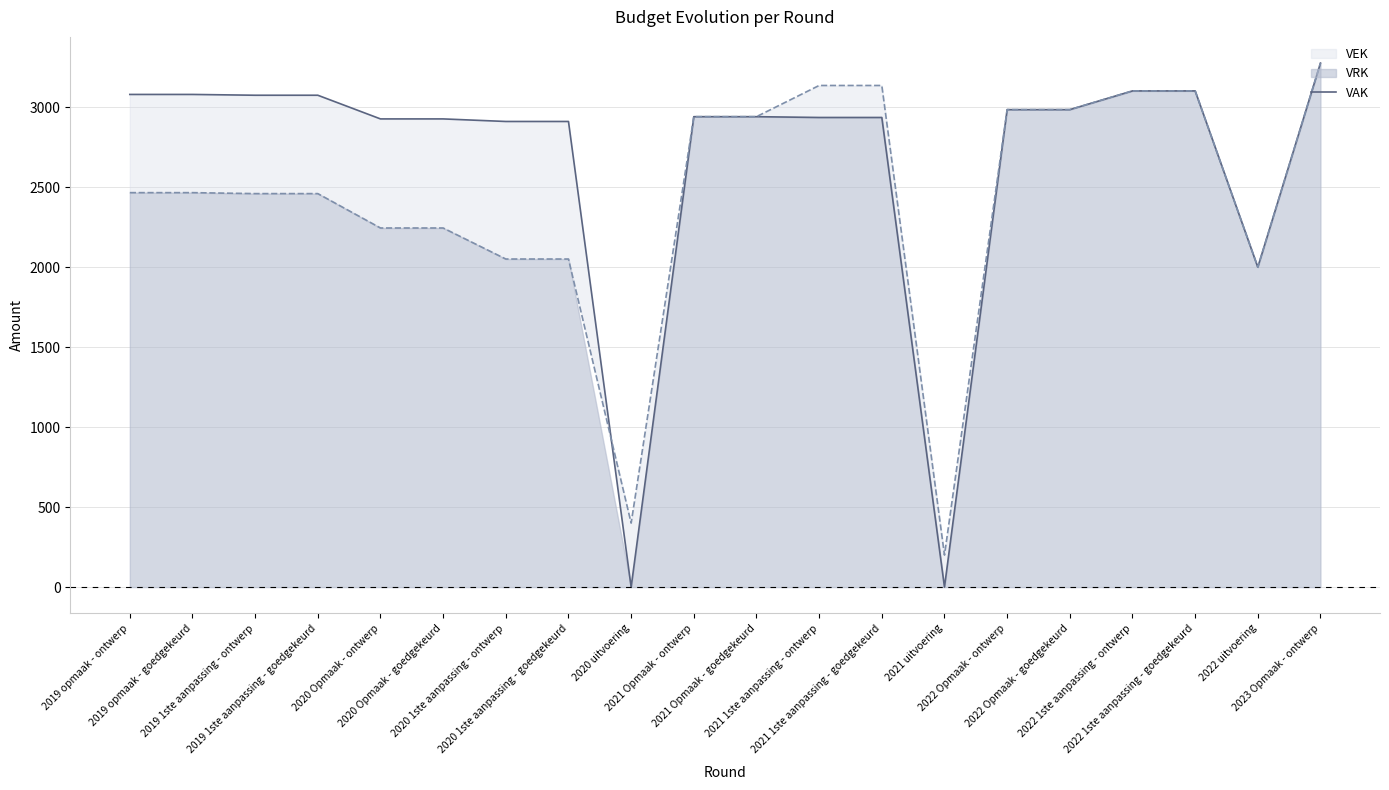

Reading right to left, transcribe all the data shown in this chart.

3276	2000	3102	3102	2985	2985	0	2936	2936	2941	2941	0	2911	2911	2927	2927	3075	3075	3080	3080